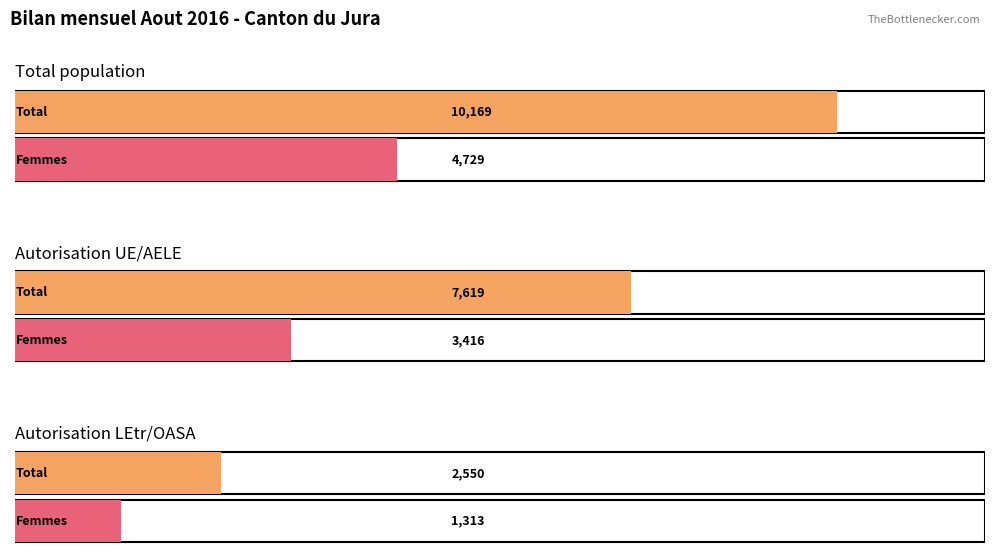

What is the average value of the Hommes series?

3627